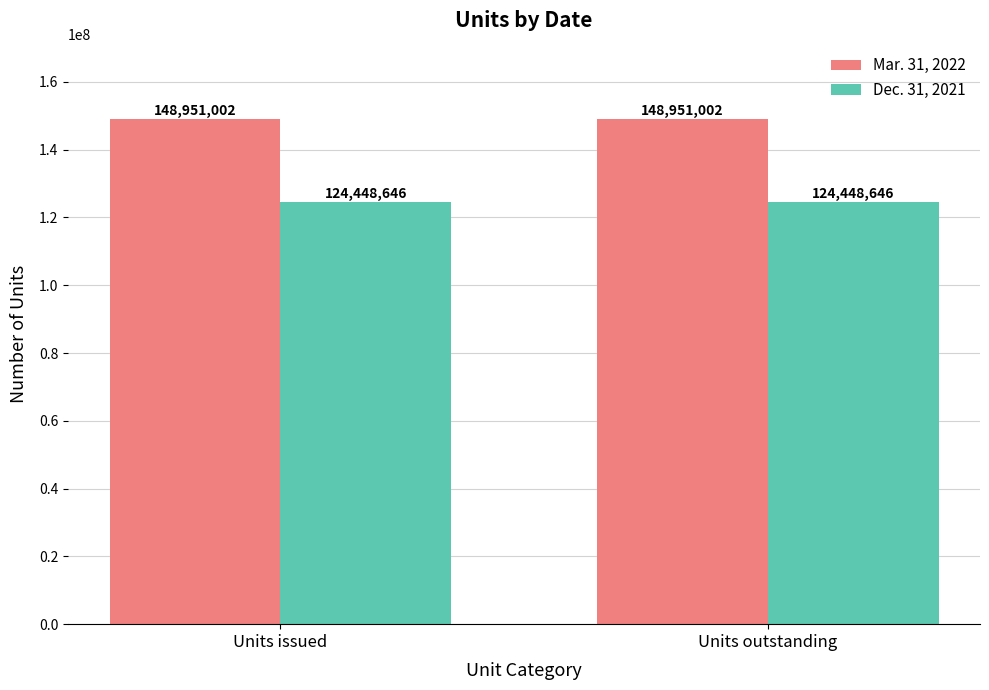

What is the greatest value displayed?

148951002